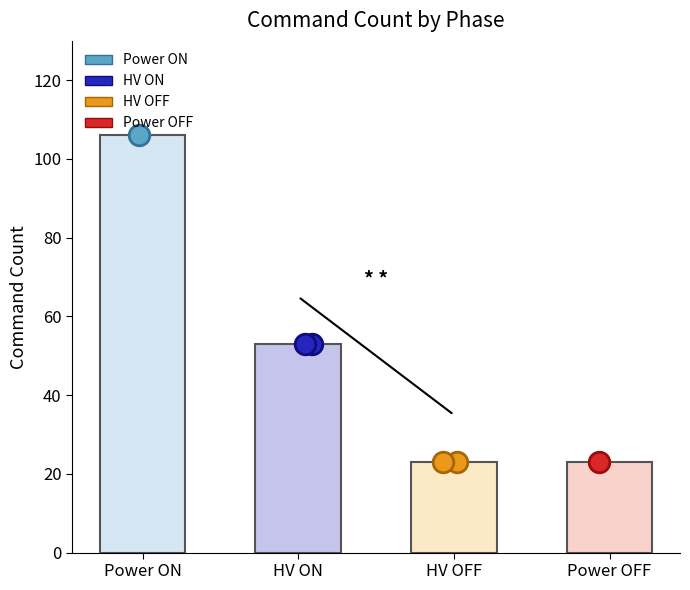

Is the value of HV OFF at Power ON greater than the value of HV ON at Power ON?

No